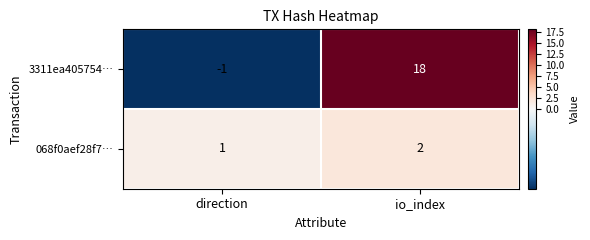

Between direction and io_index, which series saw the biggest shift?

3311ea405754…